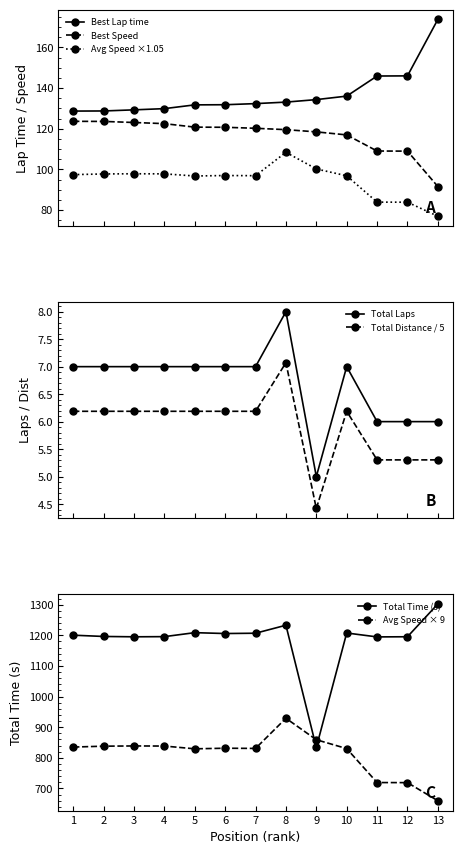

True or false: Total Laps and Total Distance / 5 intersect in this chart.

False